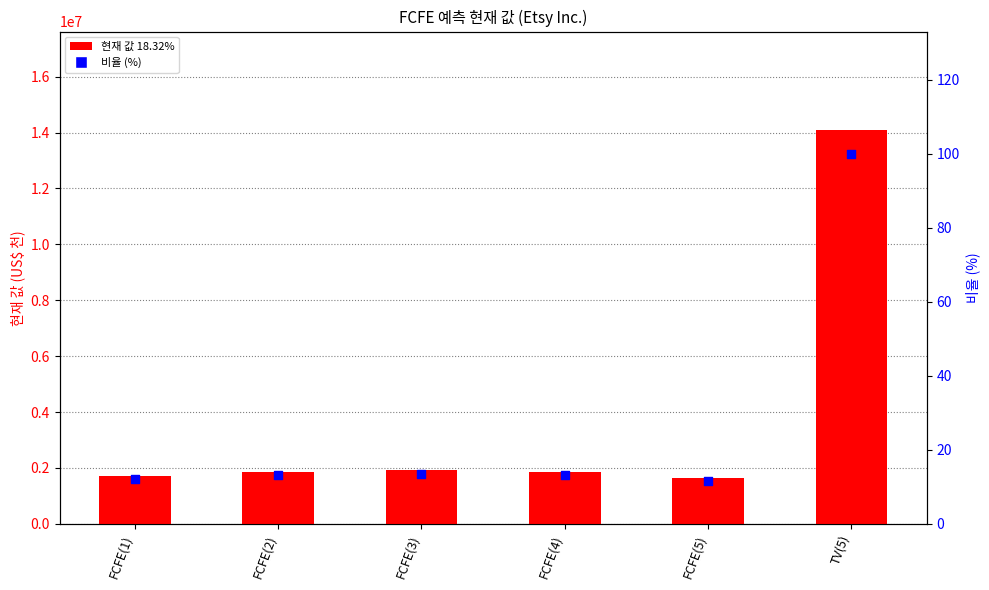

At which category is the sum across all series the highest?

TV(5)